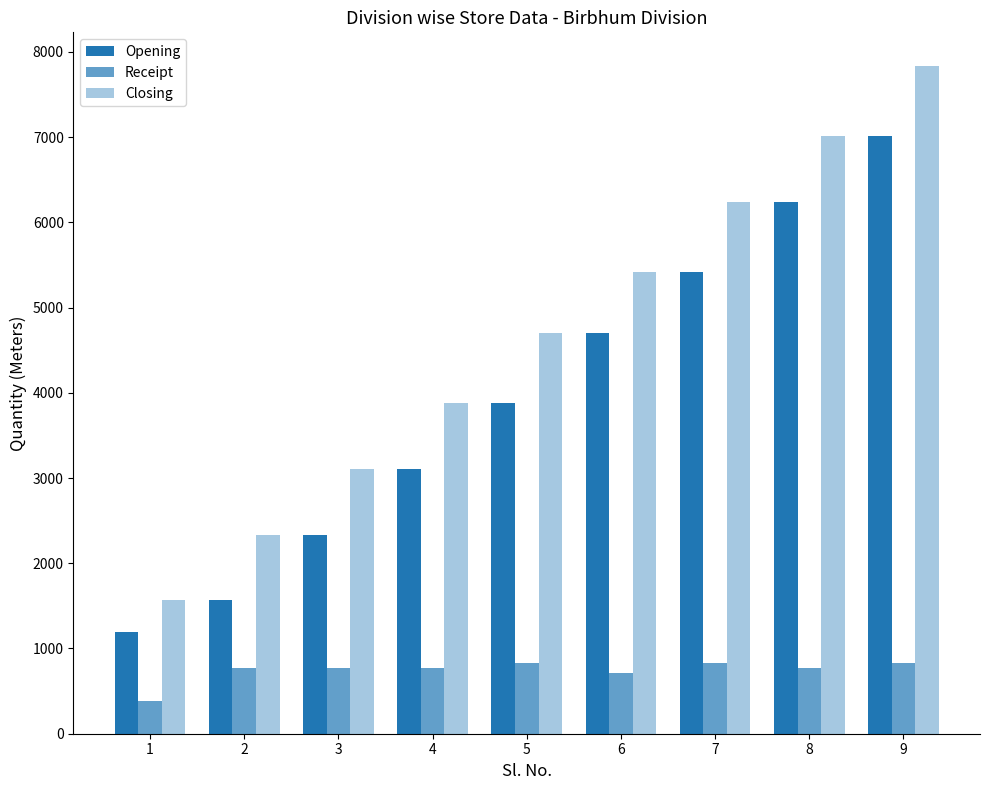

How many bars are there in total?

27